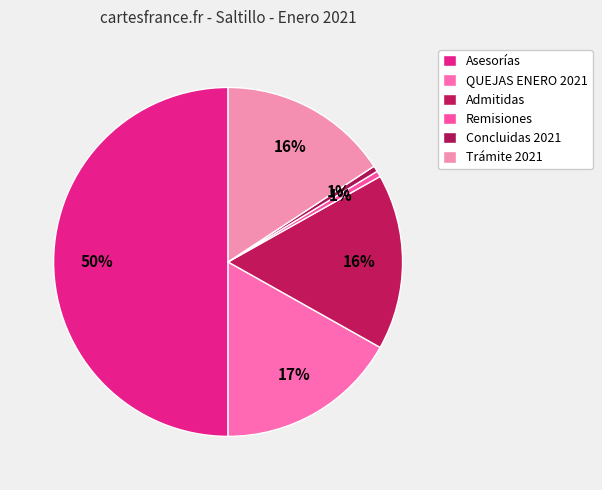

To the nearest percent, what is the combined percentage of Admitidas and Remisiones?

17%